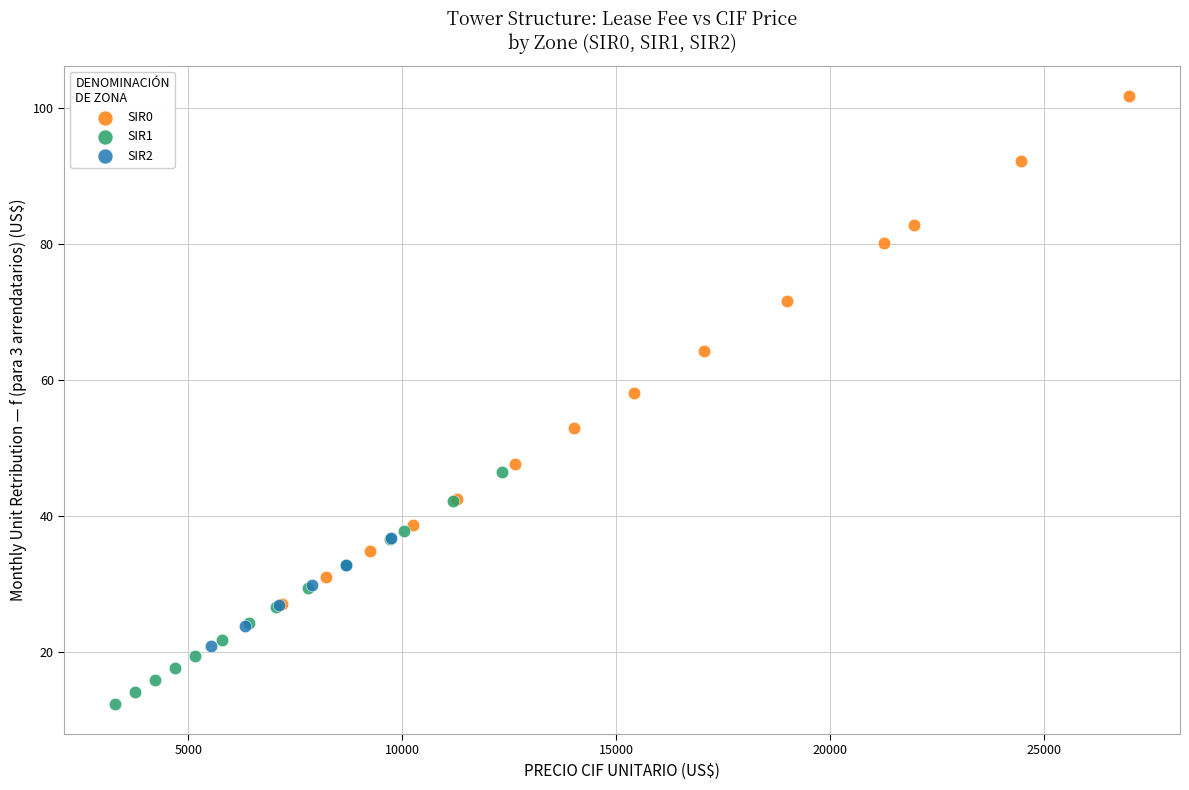

Which series has the widest spread of Y values?

SIR0